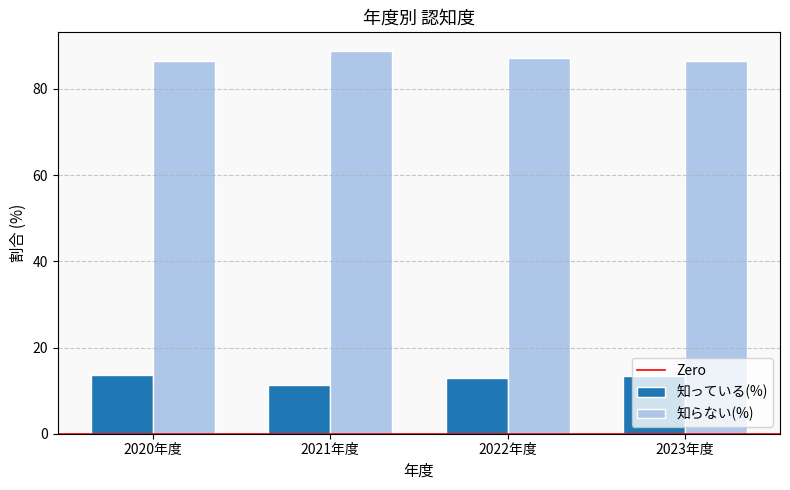

How many bars are there in total?

8